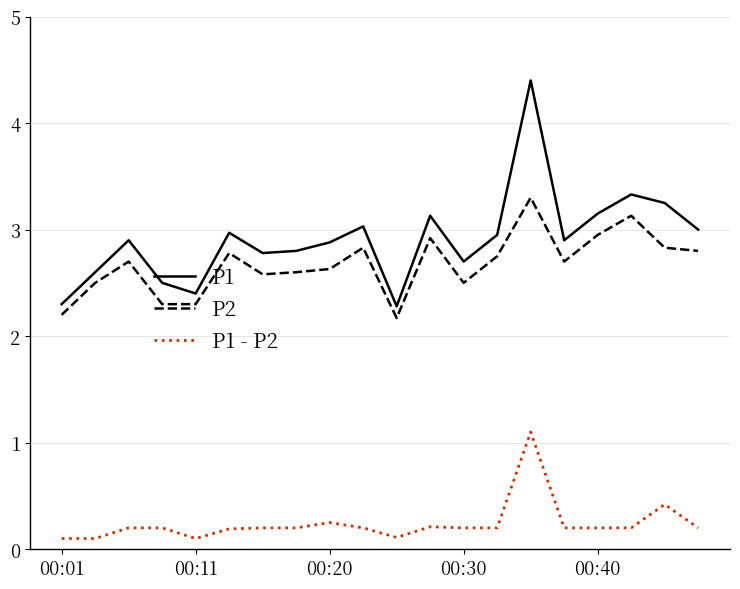

True or false: P1 and P2 intersect in this chart.

False